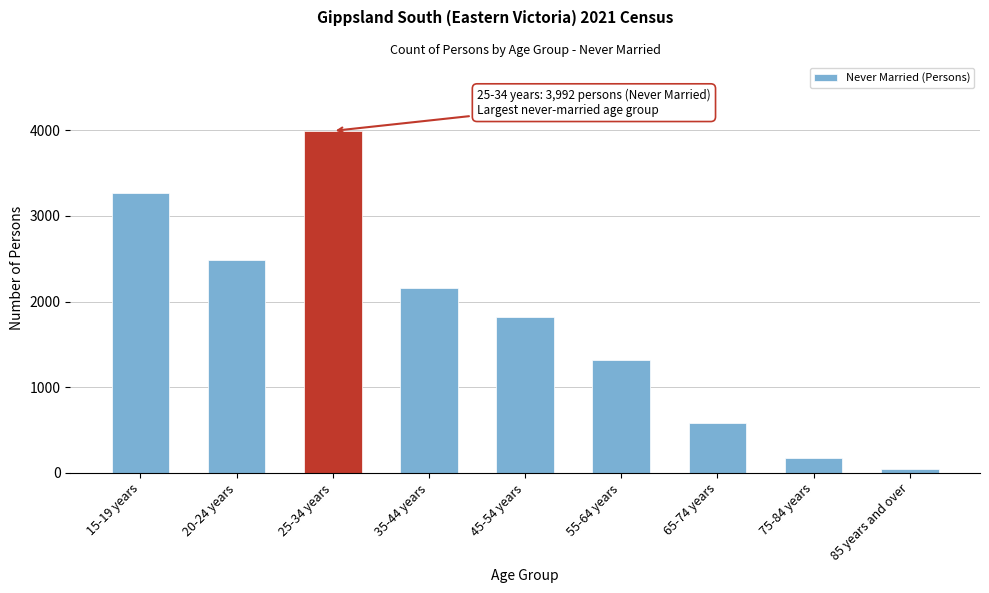

Reading right to left, extract all data points from this chart.

85 years and over=40	75-84 years=170	65-74 years=581	55-64 years=1319	45-54 years=1821	35-44 years=2153	25-34 years=3992	20-24 years=2483	15-19 years=3264